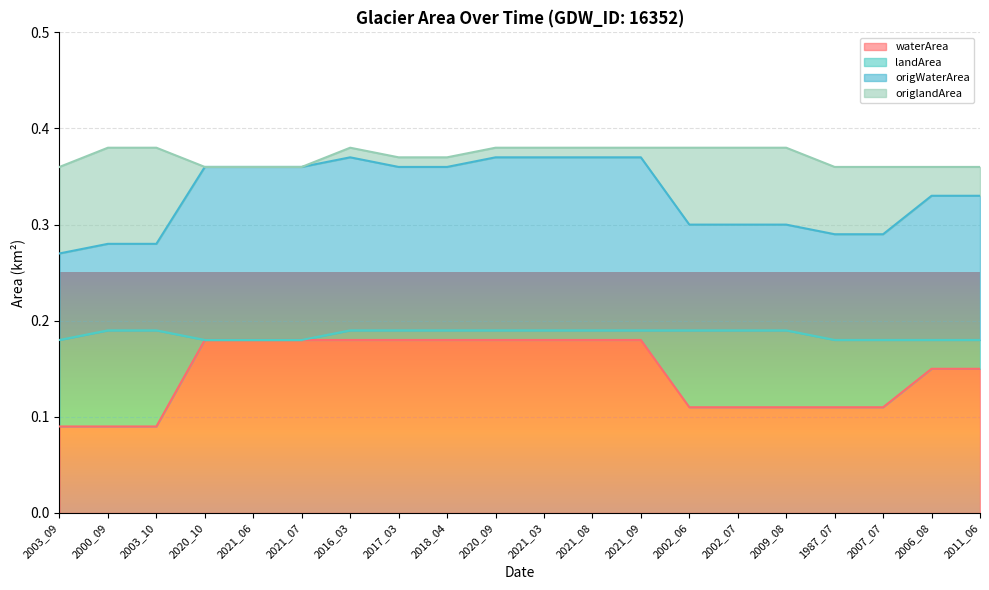

The value of waterArea at 2003_09 is 0.1. True or false?

True